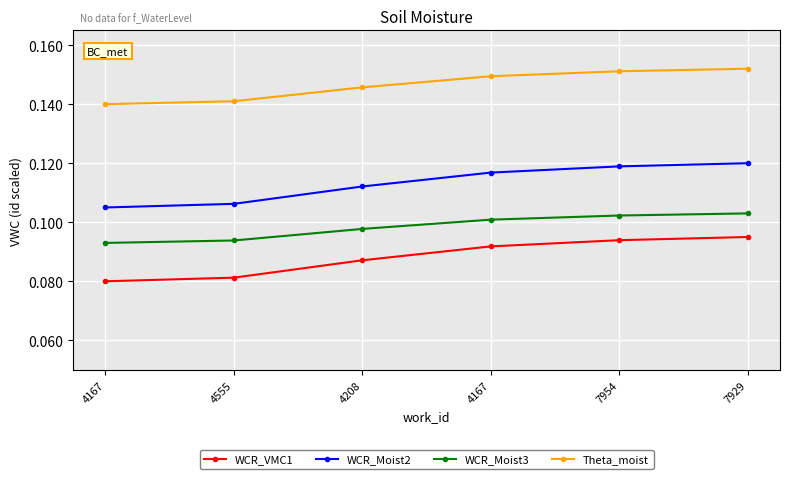

What are all the series names shown in the legend?

WCR_VMC1, WCR_Moist2, WCR_Moist3, Theta_moist